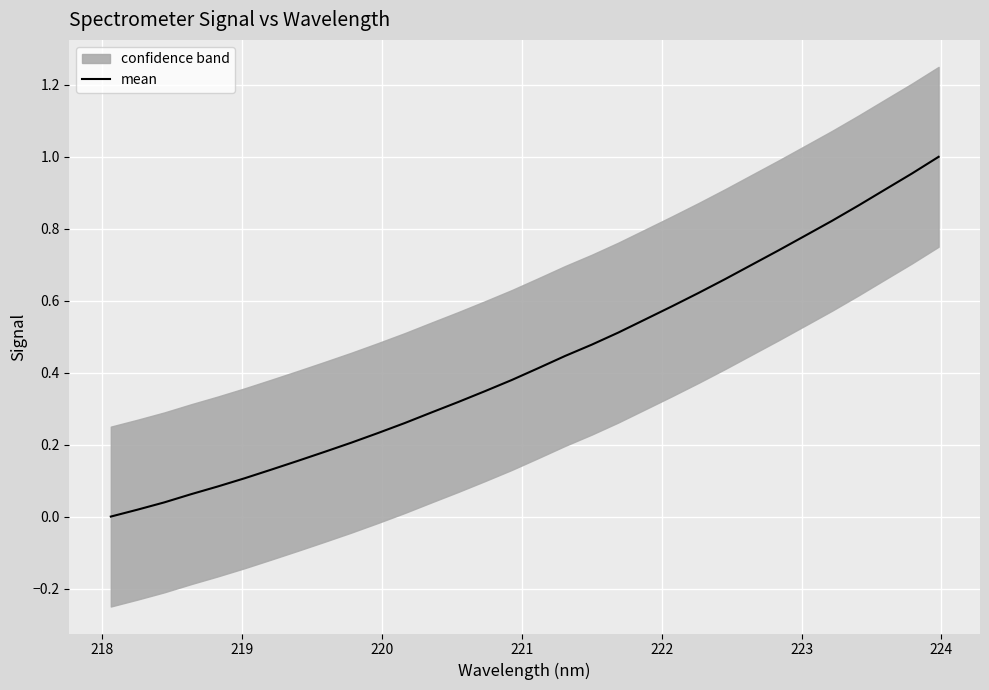

How many lines are shown in the chart?

1